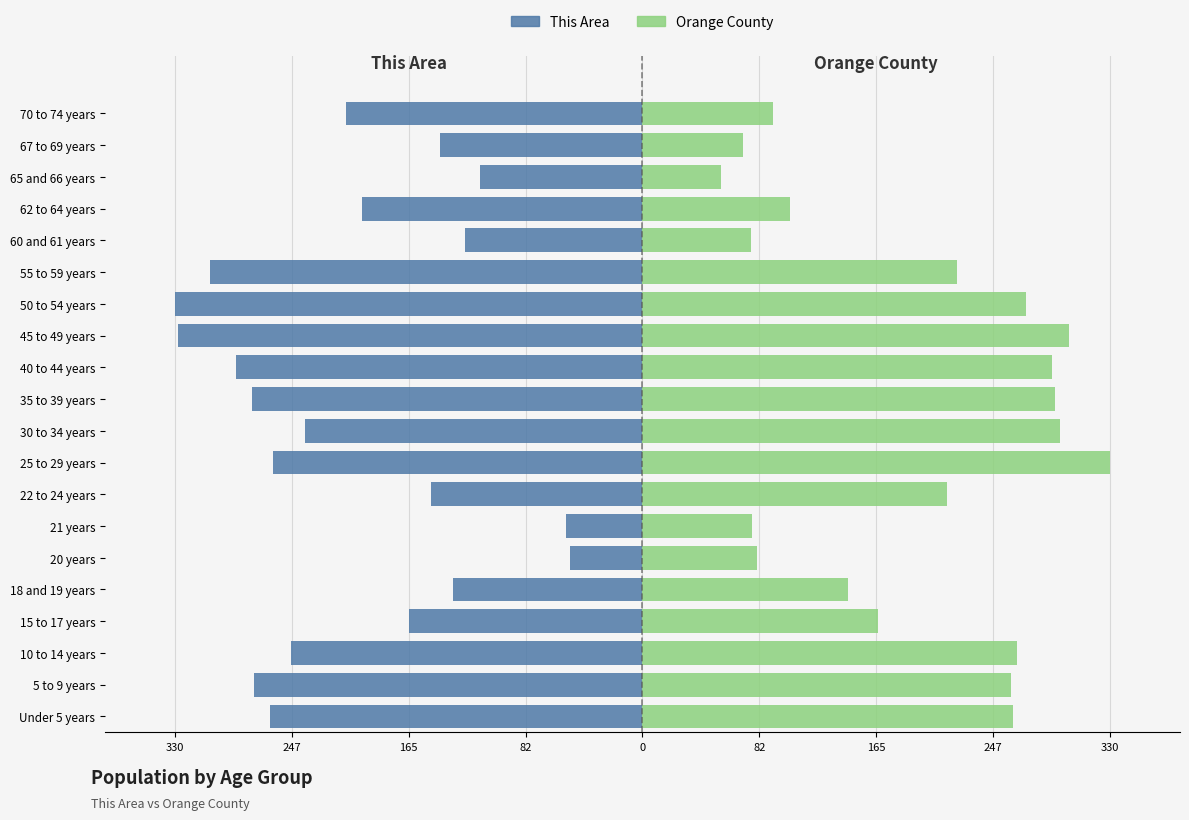

The This Area series shows -86.7 at 60 and 61 years. True or false?

False